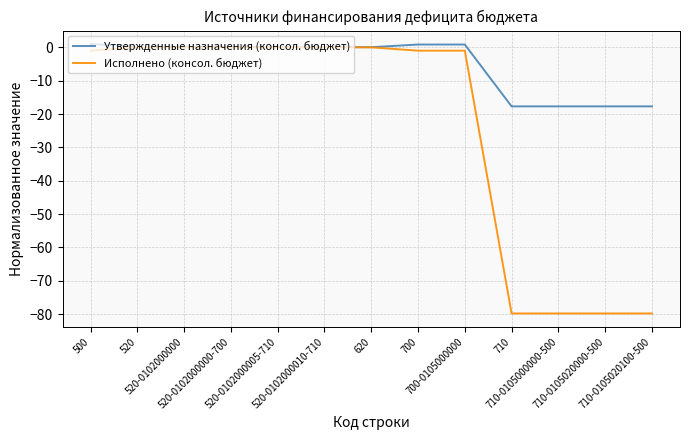

What position from the left is 700?

8